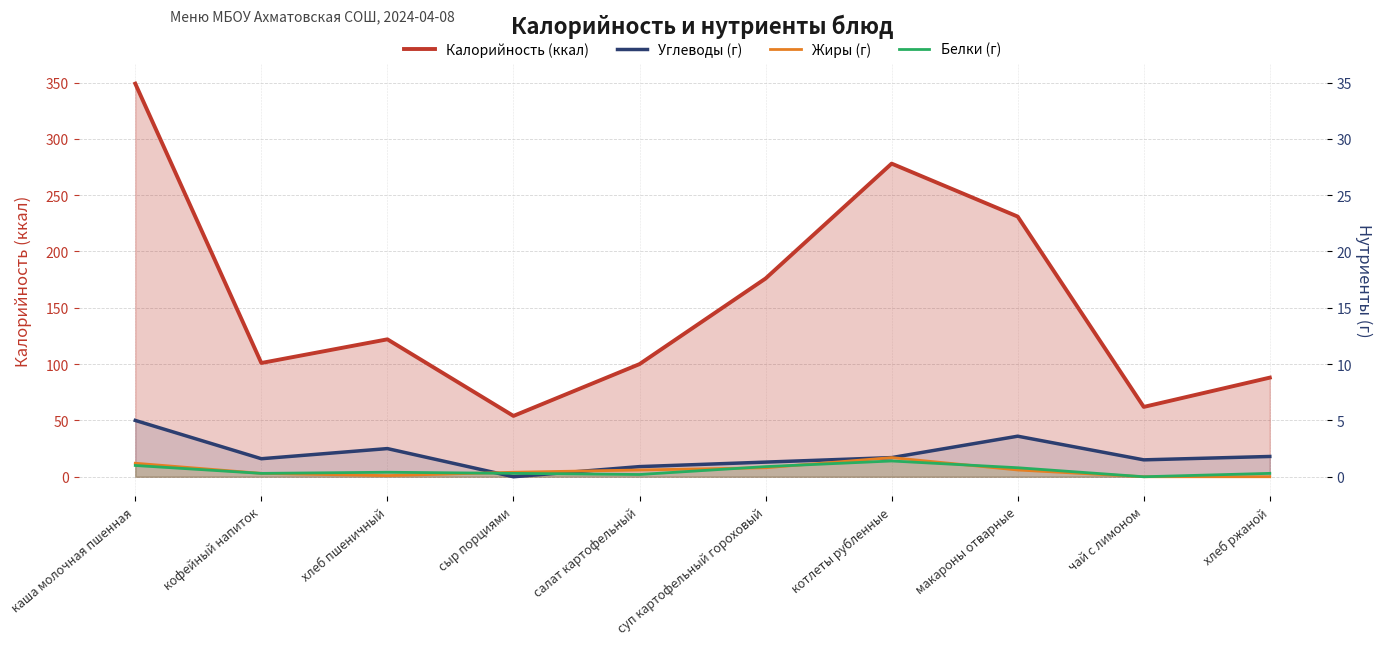

What is the approximate value of Жиры (г) at салат картофельный?

6